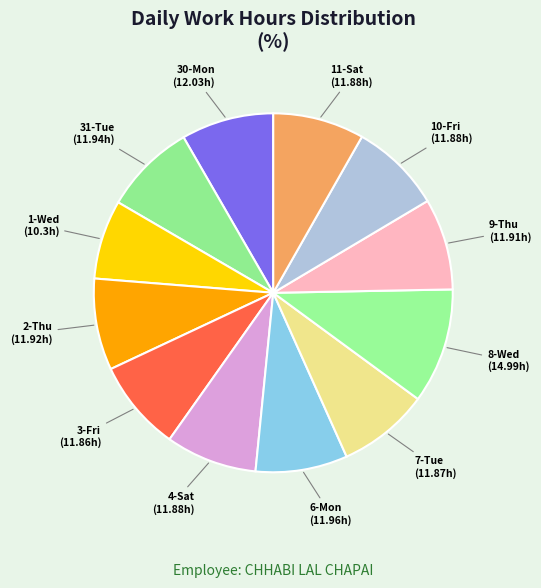

Which category has the smallest portion of the pie?

1-Wed